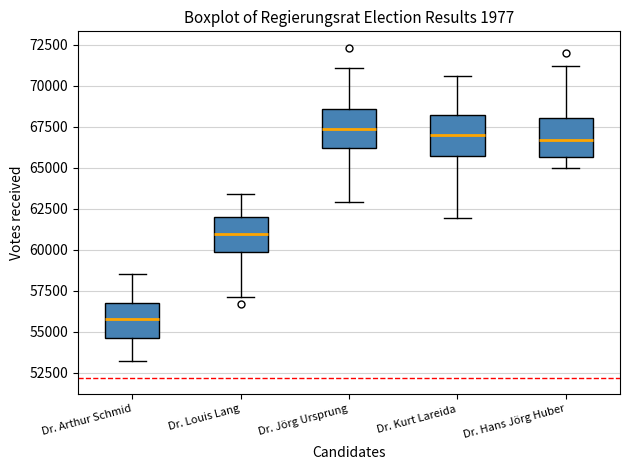

Reading left to right, read every box against the y-axis: the position of its median line, the range the box covers, and the ends of its whiskers. The values are not printed on the chart, so give them approximately, as read against the axis.

Dr. Arthur Schmid: median 56000, box 54500 to 57000, whiskers 53000 to 58500
Dr. Louis Lang: median 61000, box 60000 to 62000, whiskers 57000 to 63500
Dr. Jörg Ursprung: median 67500, box 66000 to 68500, whiskers 63000 to 71000
Dr. Kurt Lareida: median 67000, box 65500 to 68000, whiskers 62000 to 70500
Dr. Hans Jörg Huber: median 66500, box 65500 to 68000, whiskers 65000 to 71000